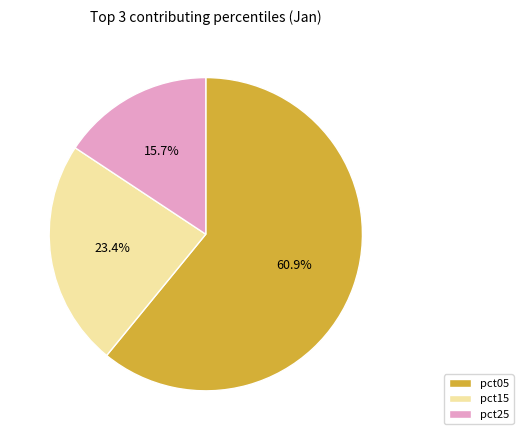

Which slice is the largest?

pct05